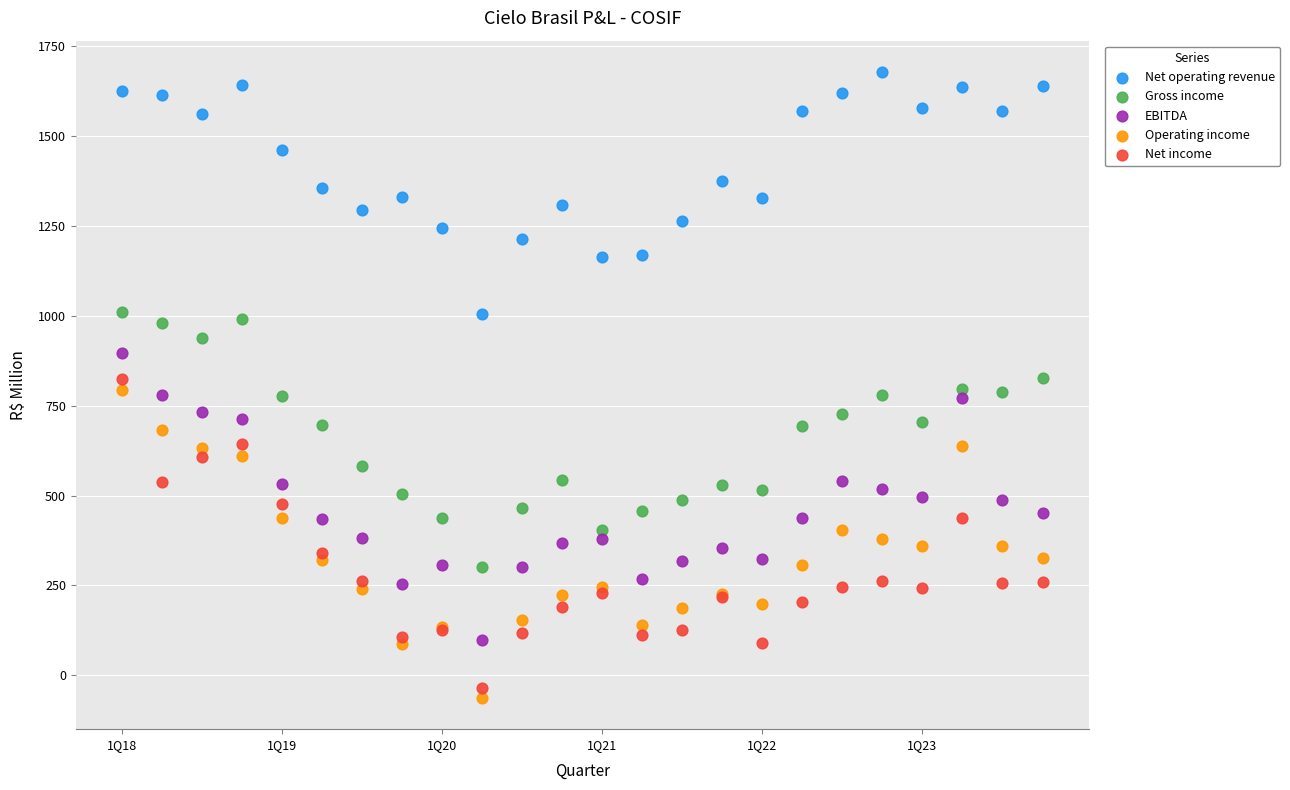

What is the X range (max minus min) for the scatter plot?

23.0